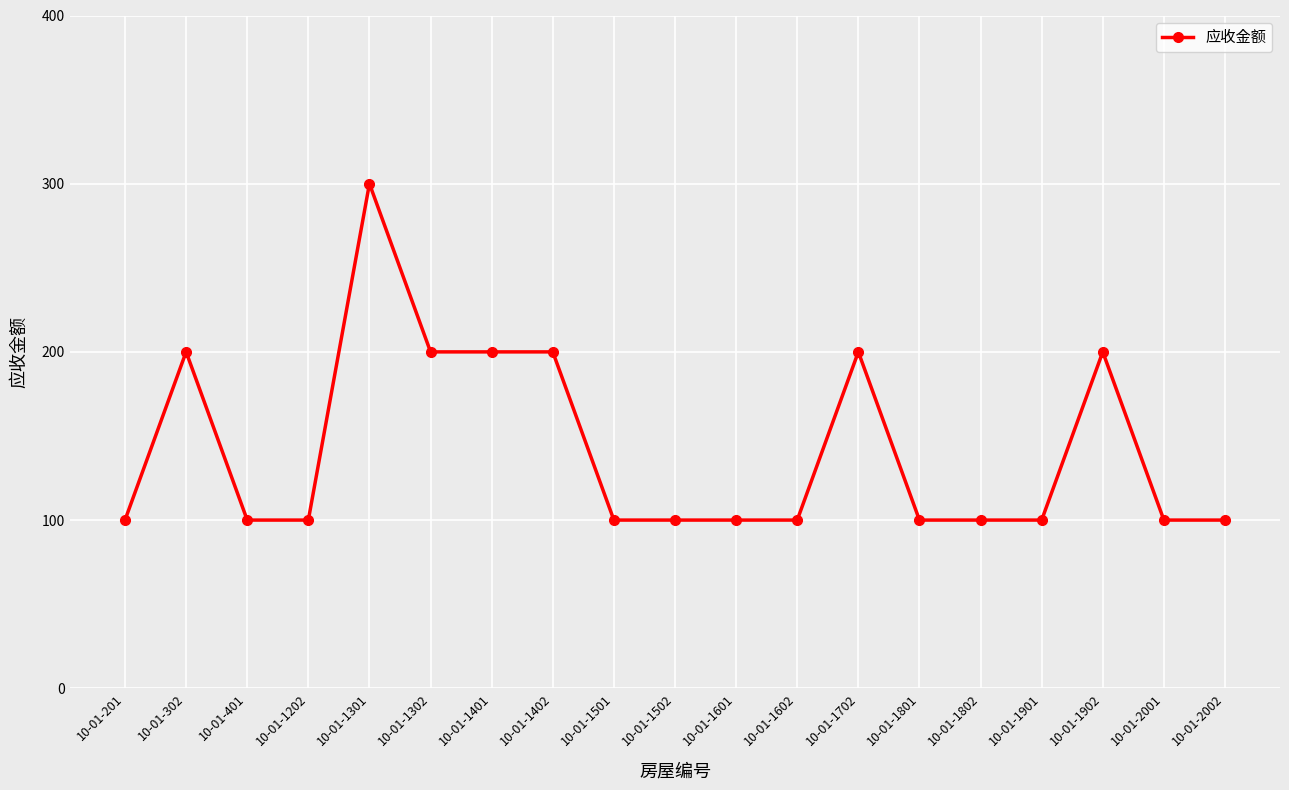

What is the average value?

142